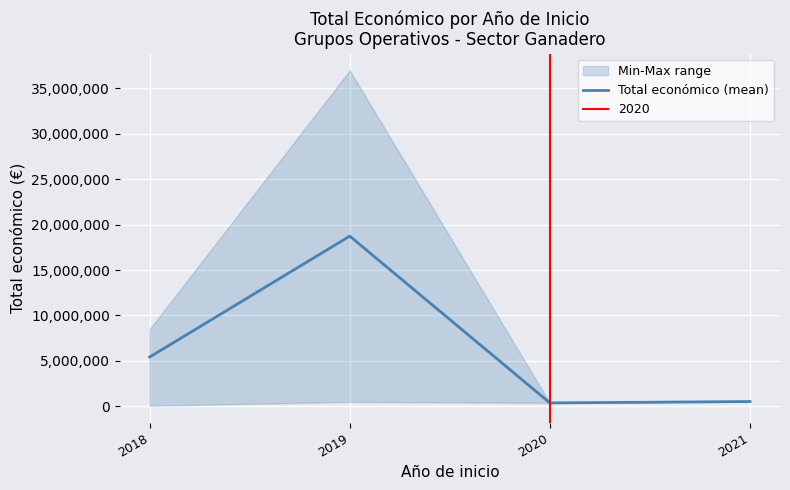

What is the change in value from 2020 to 2021?

+149768.0